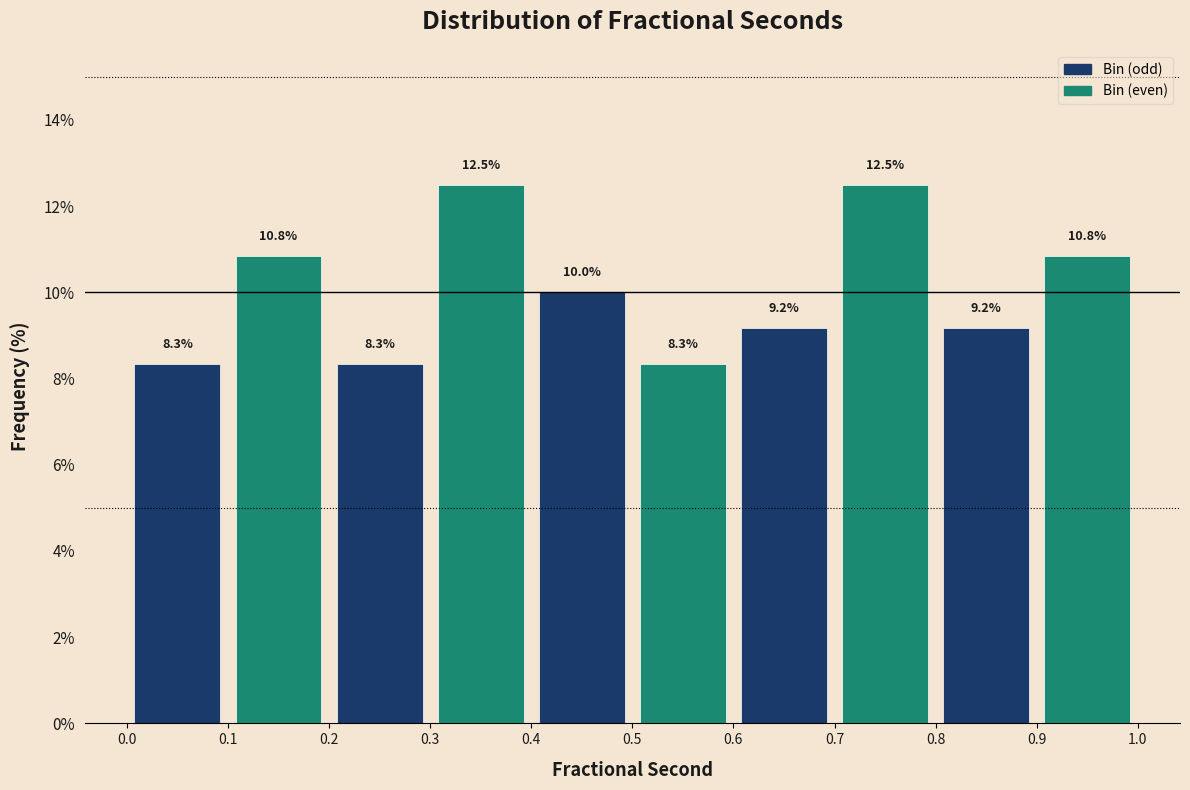

Reading left to right, transcribe this chart: for each bar, give the range it covers on the x-axis and its height.

0.0 to 0.1: 8.3
0.1 to 0.2: 10.8
0.2 to 0.3: 8.3
0.3 to 0.4: 12.5
0.4 to 0.5: 10.0
0.5 to 0.6: 8.3
0.6 to 0.7: 9.2
0.7 to 0.8: 12.5
0.8 to 0.9: 9.2
0.9 to 1.0: 10.8